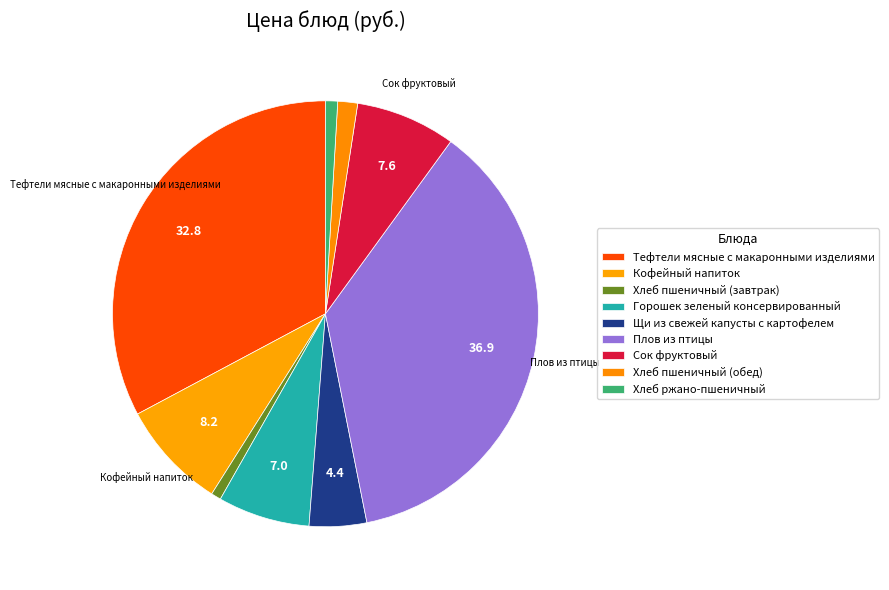

To the nearest percent, what is the difference between the largest and smallest slice percentages?

36%